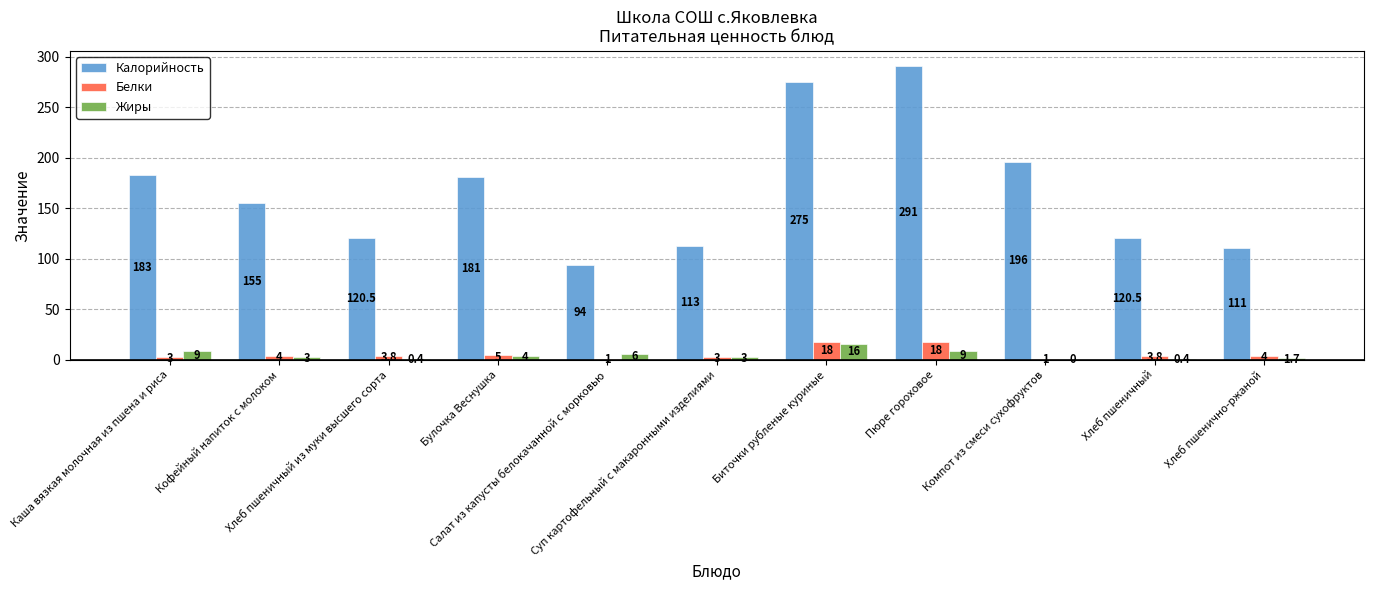

Which series changed the most between Каша вязкая молочная из пшена и риса and Пюре гороховое?

Калорийность